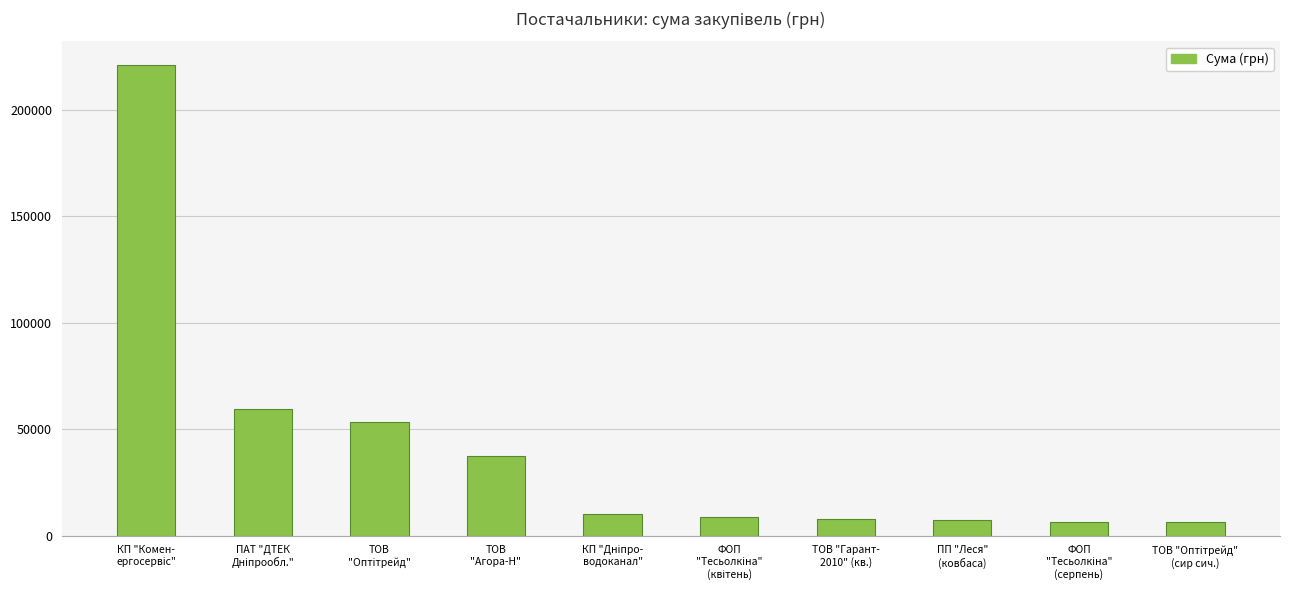

What is the greatest value displayed?

221138.5